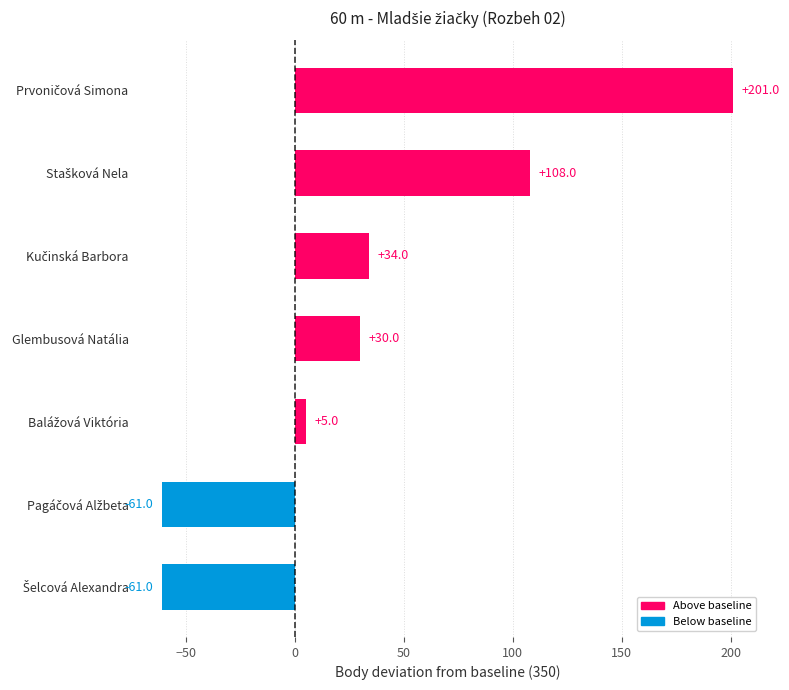

What is the label of the 4th bar from the top?

Glembusová Natália